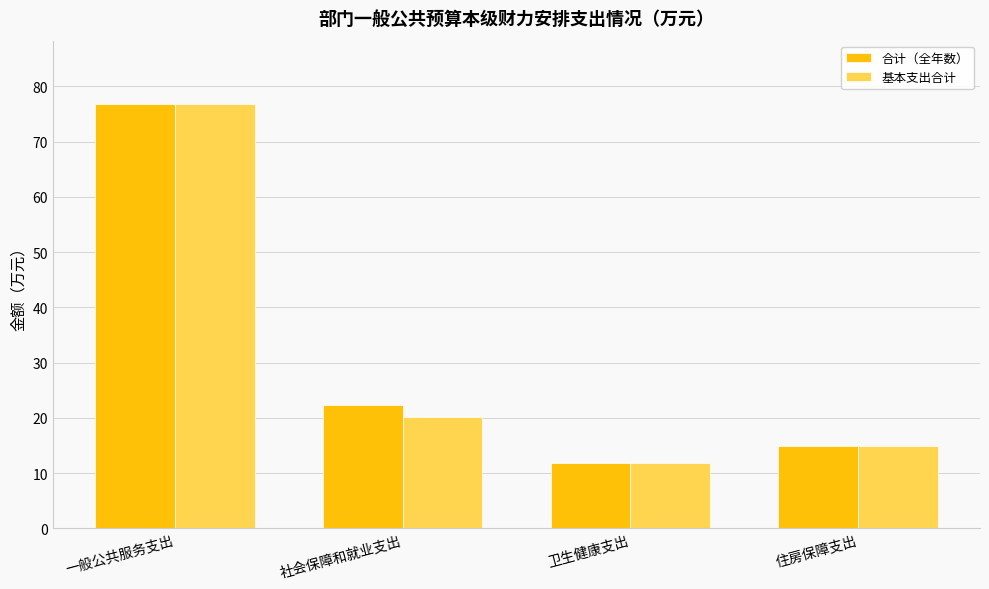

Which series changed the most between 社会保障和就业支出 and 住房保障支出?

合计（全年数）